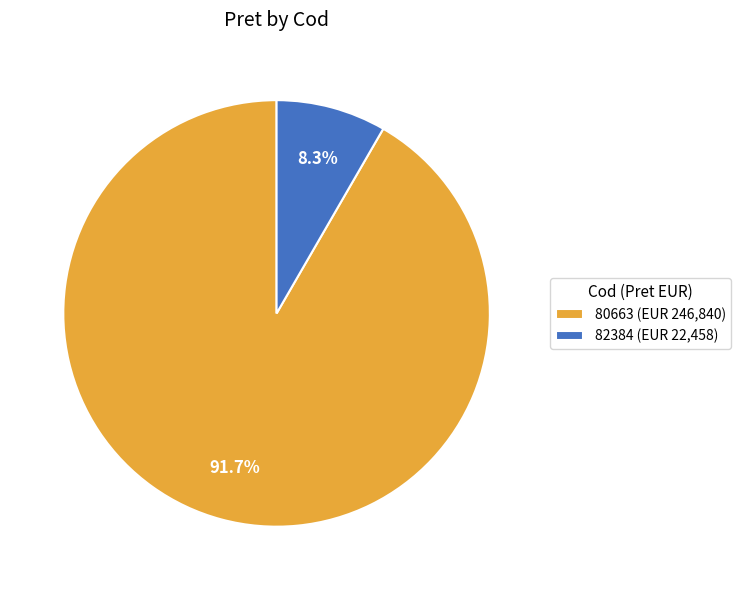

Between 82384 and 80663, which is larger?

80663